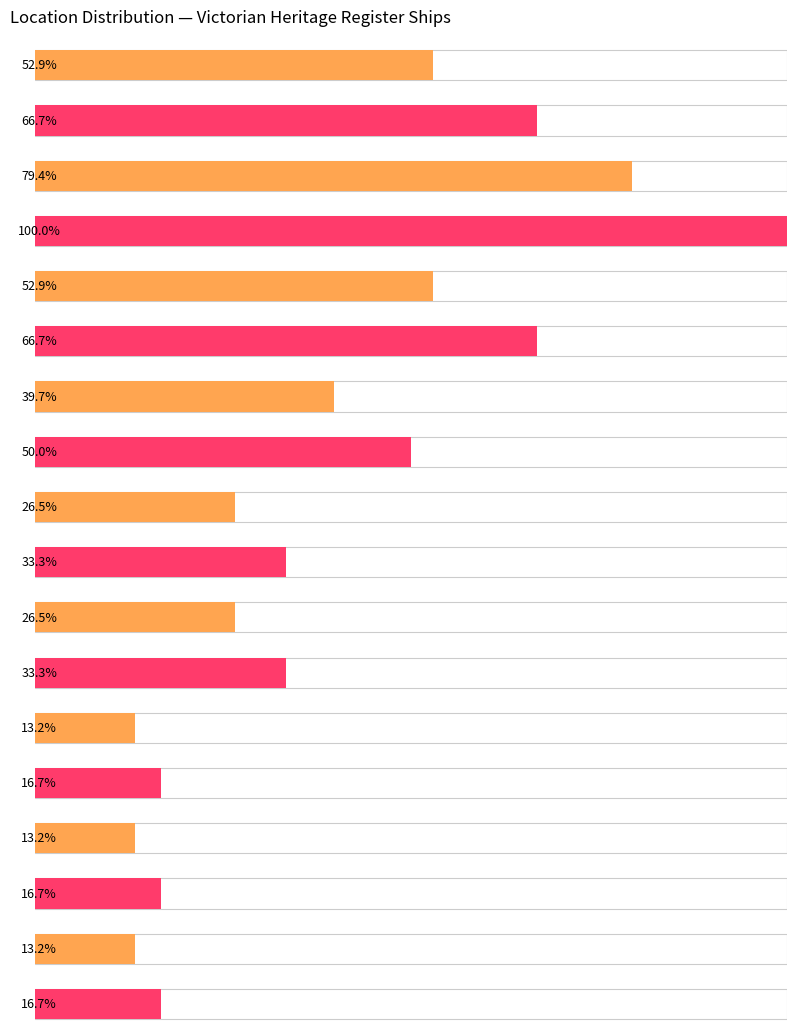

Between West Coast, Apollo Bay and Port Phillip, which is larger?

West Coast, Apollo Bay